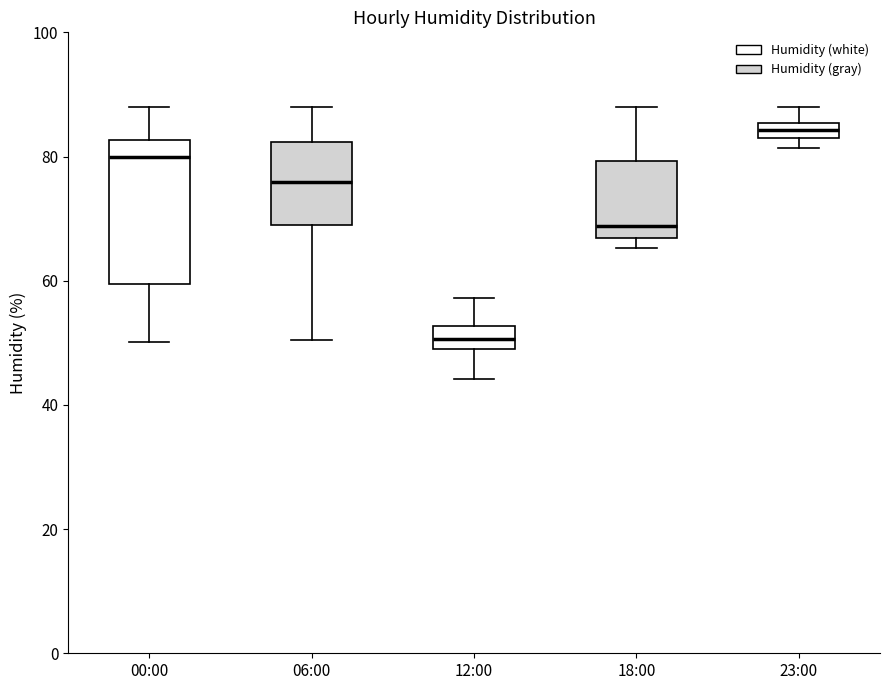

Comparing the boxes themselves (not the whiskers), which one is the tallest?

00:00